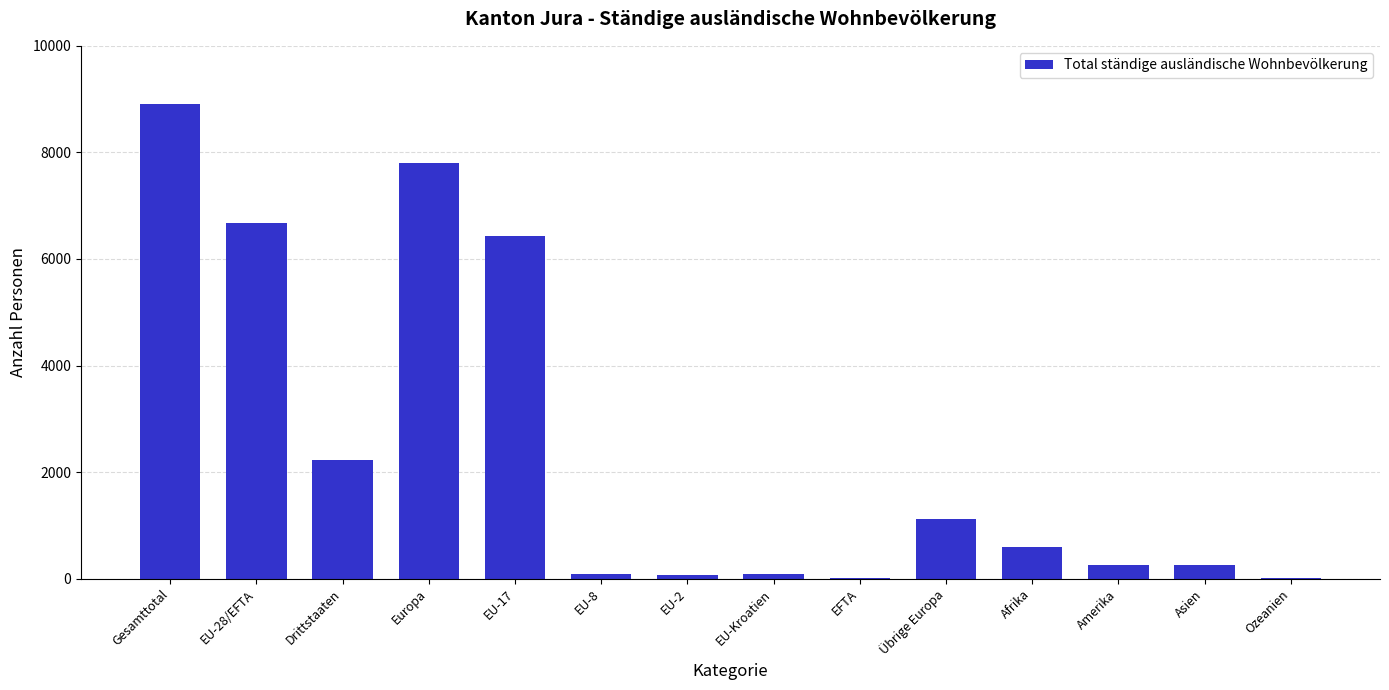

How many series are shown in this chart?

1